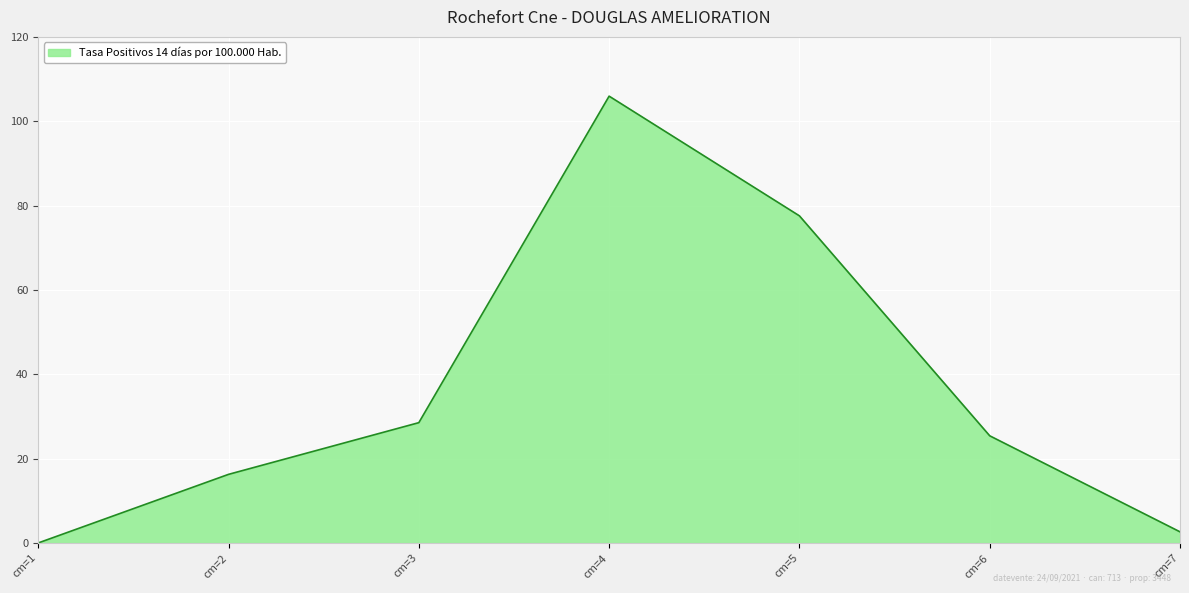

What is the difference between the second highest and second lowest values?

74.9